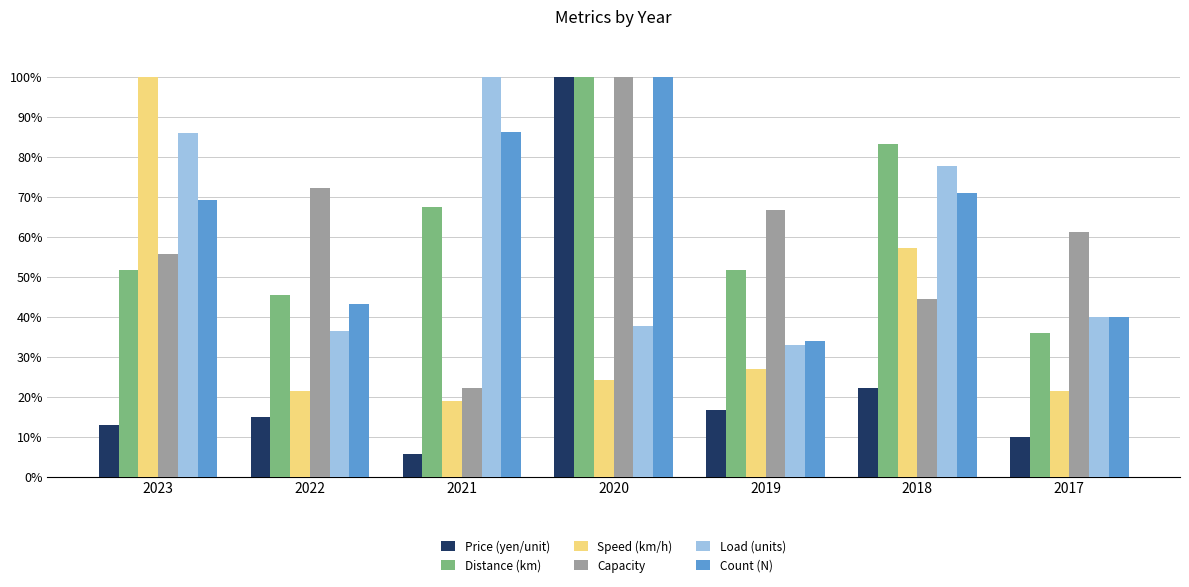

Read the Count (N) value at 2019.

33.8